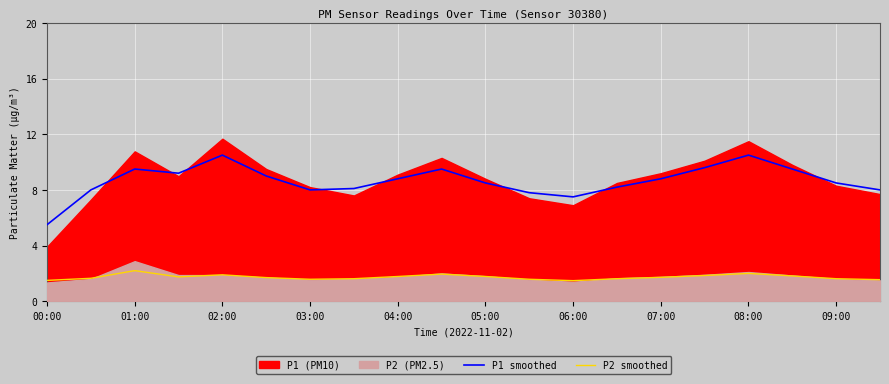

True or false: P2 smoothed and P1 smoothed intersect in this chart.

False